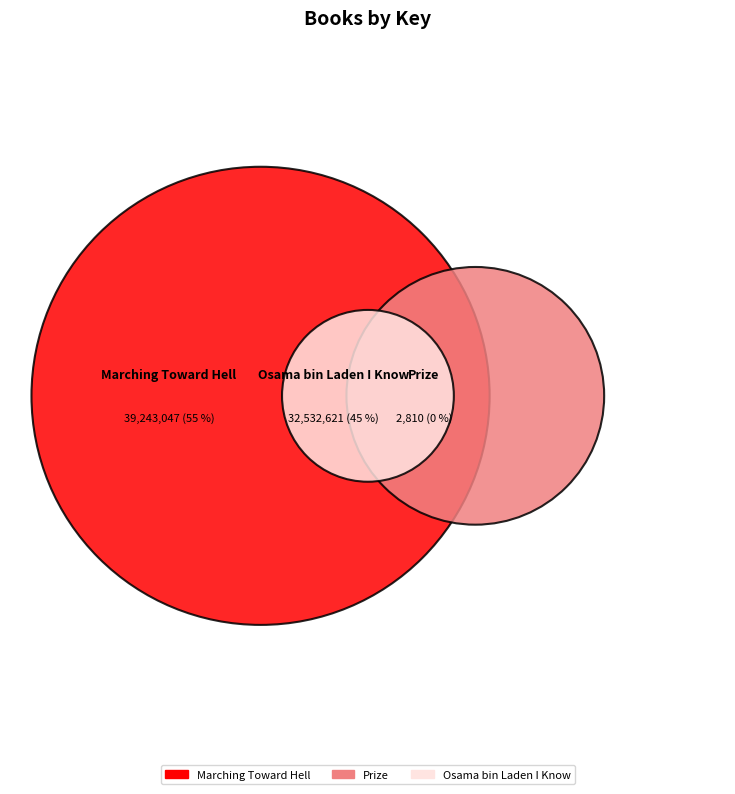

What percentage is the Marching Toward Hell slice, to the nearest percent?

55%